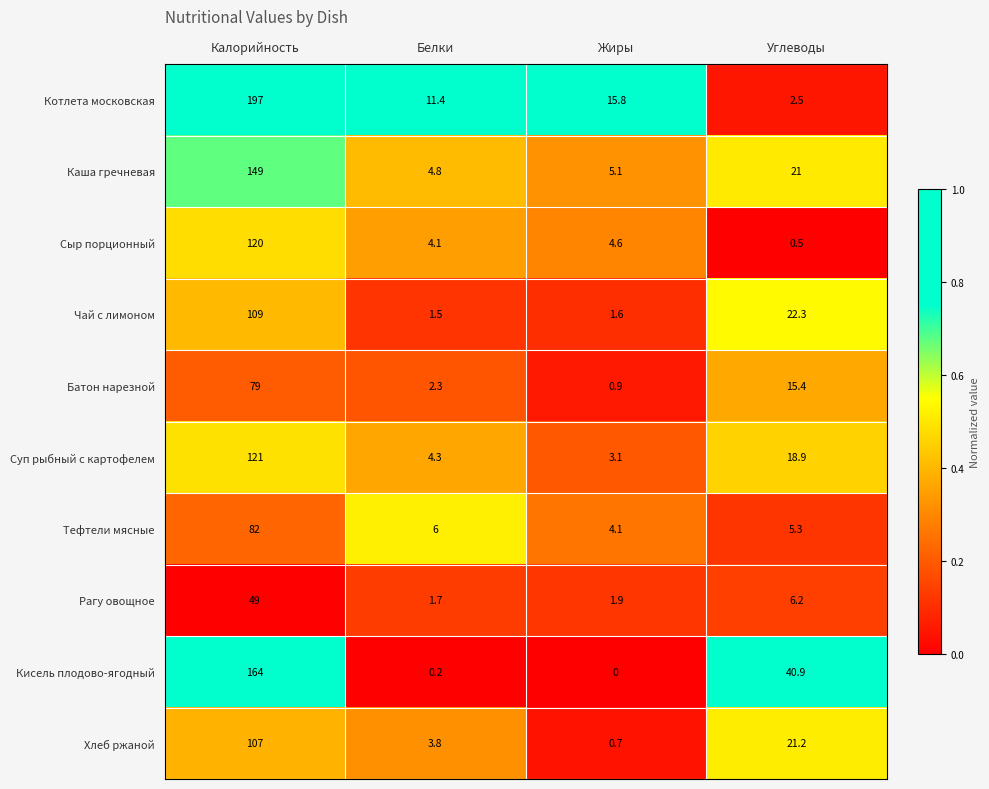

Between Жиры and Углеводы, which series saw the biggest shift?

Кисель плодово-ягодный